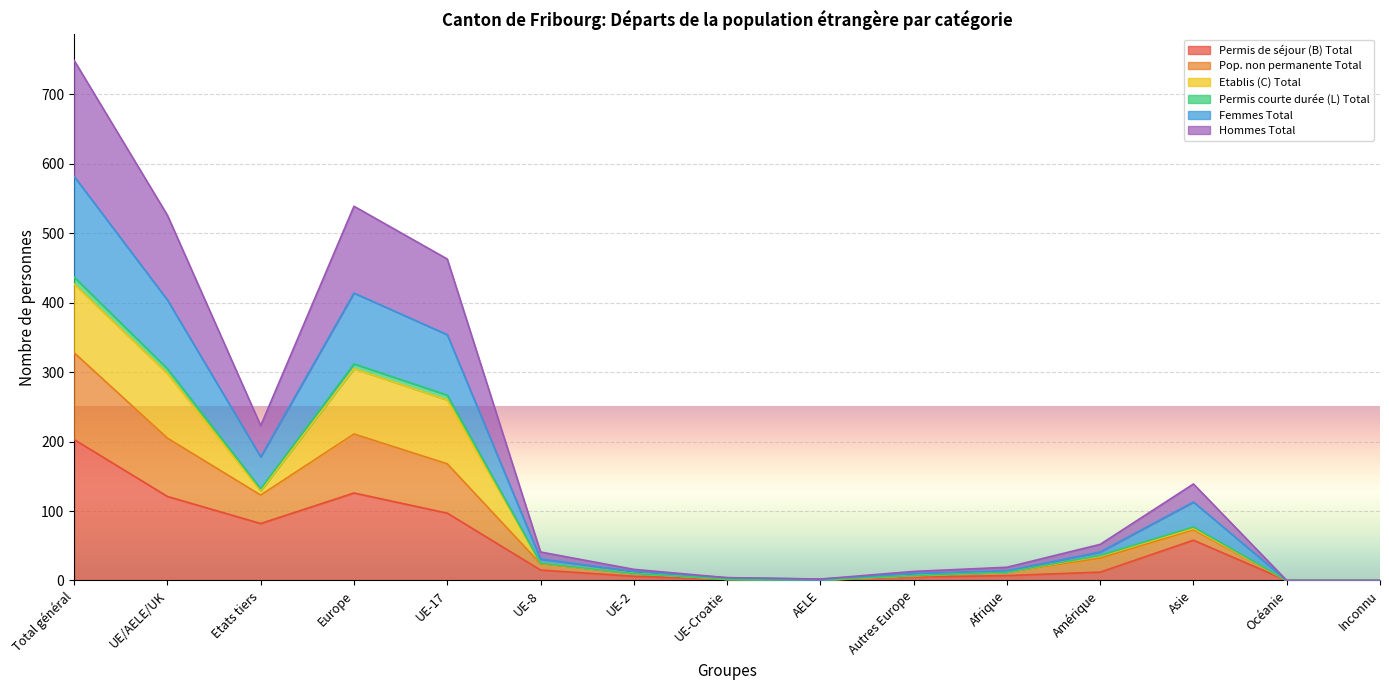

At which category is the sum across all series the highest?

Total général